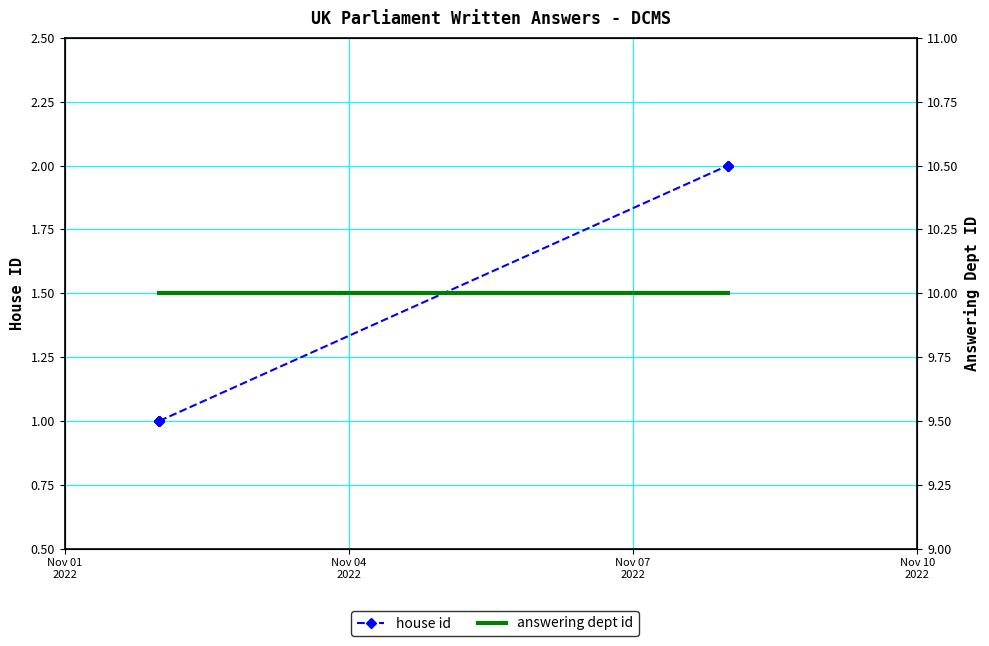

Is it true that answering dept id equals 15 at 6?

False